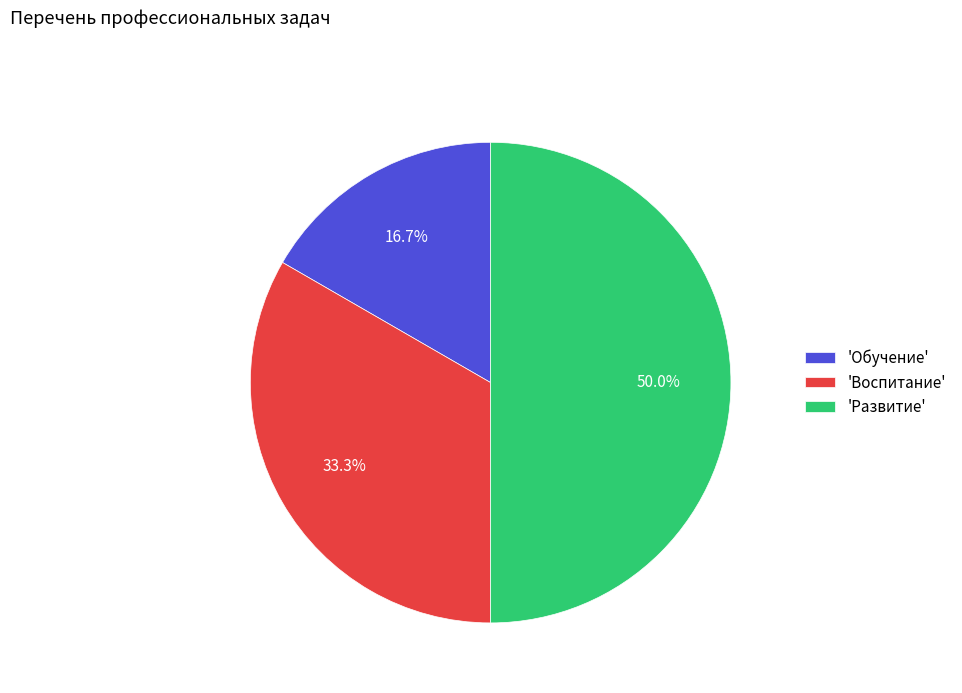

Which slice is the largest?

'Развитие'